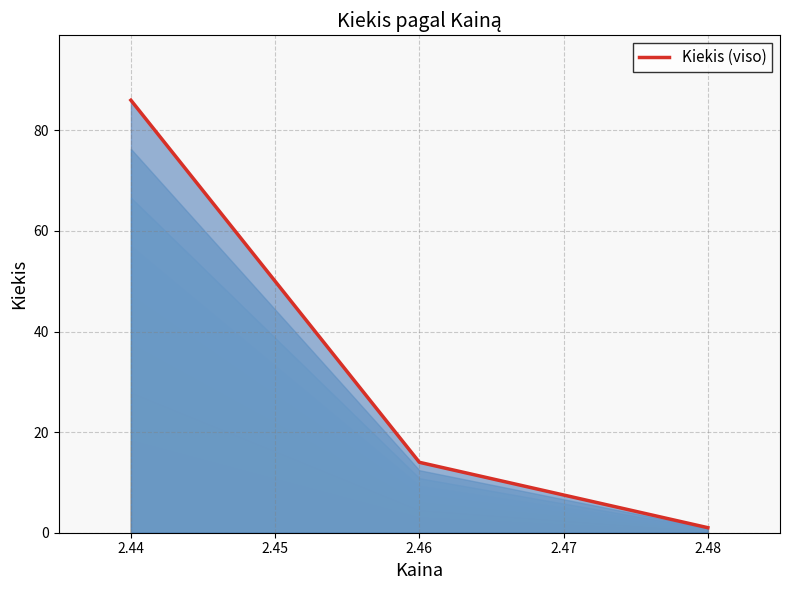

What is the minimum value shown in the chart?

1